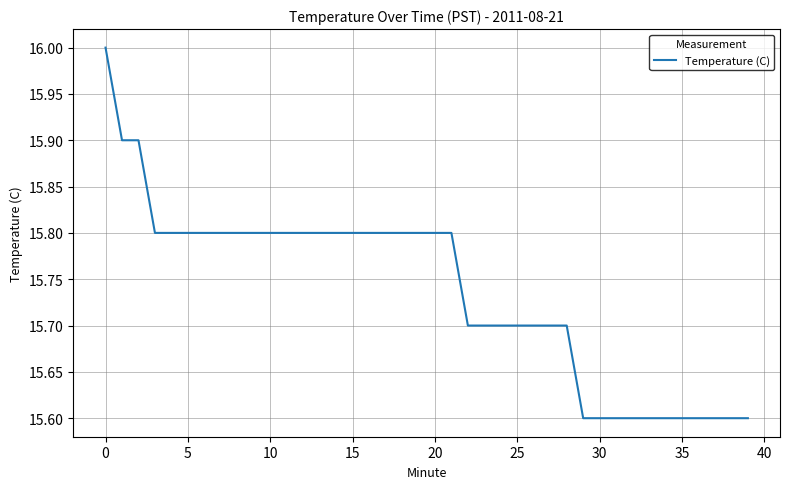

What is the greatest value displayed?

16.0